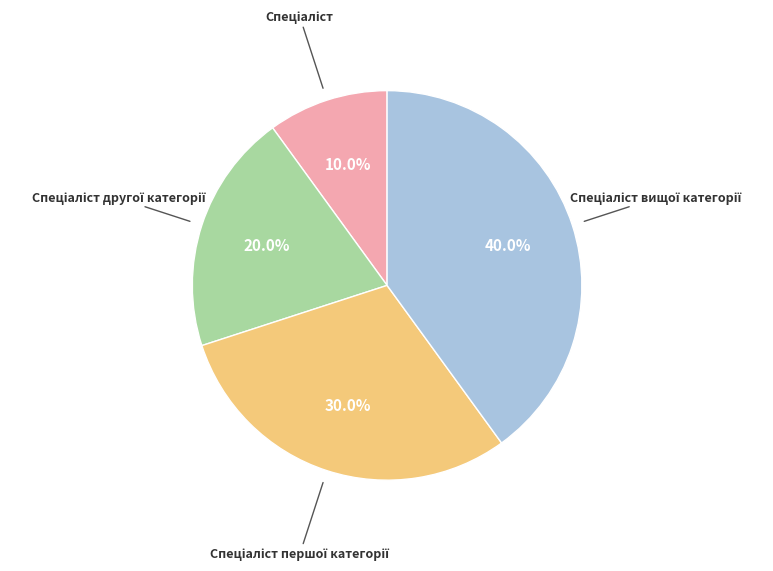

The Спеціаліст вищої категорії slice represents 46% of the pie. True or false?

False